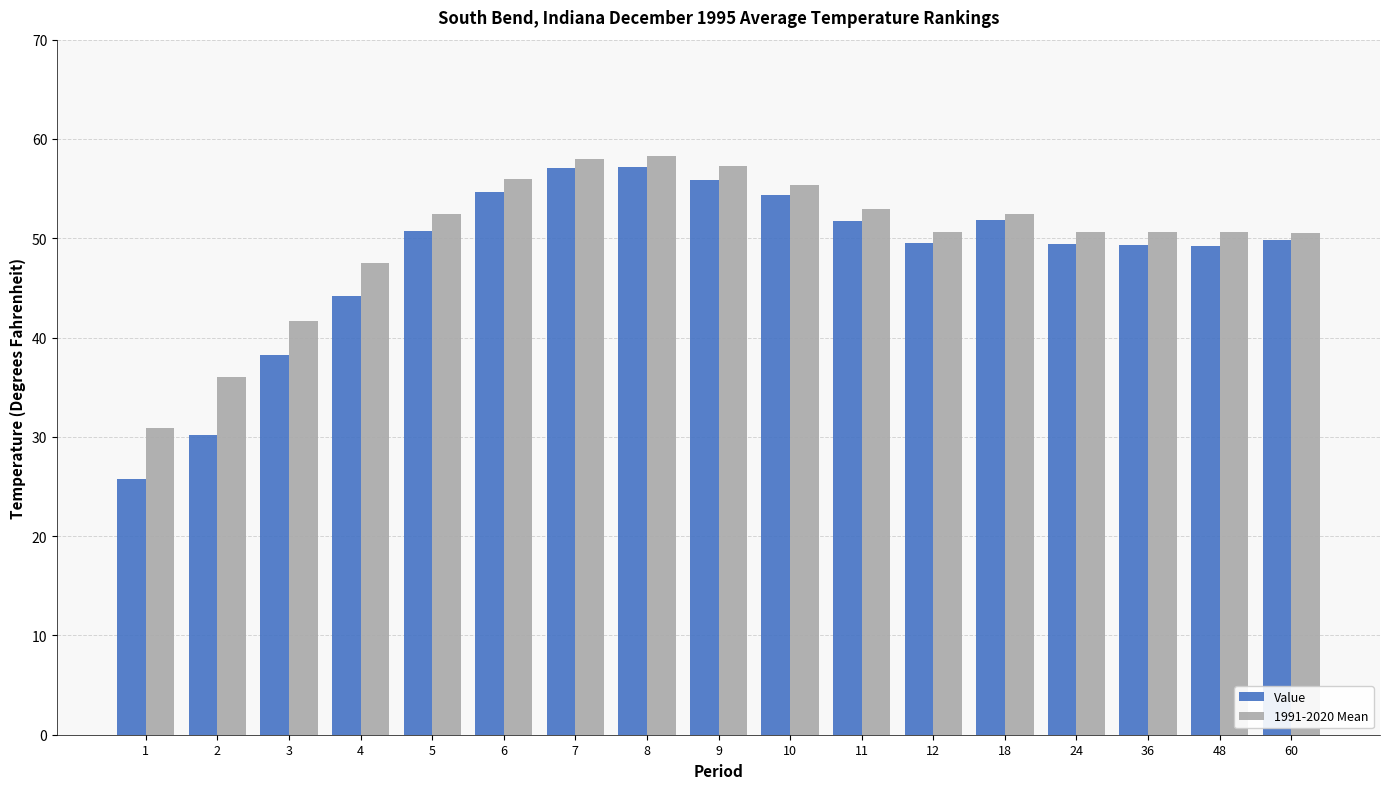

How many groups of bars are there?

17